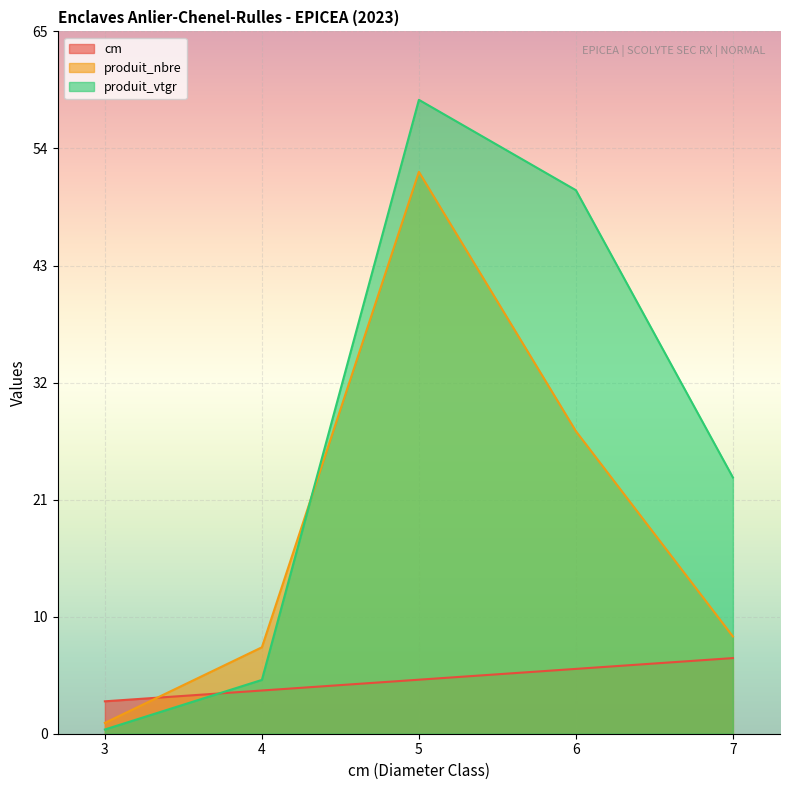

What is the value of the cm point at the 2nd from the left?

4.0